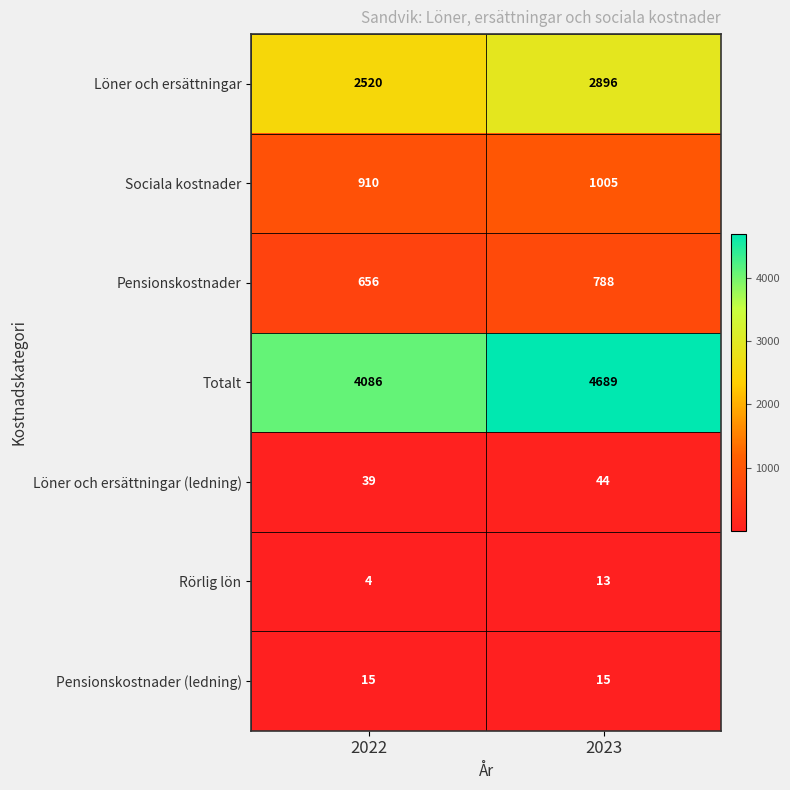

Reading left to right, extract all data points from this chart.

Löner och ersättningar: 2520	2896
Sociala kostnader: 910	1005
Pensionskostnader: 656	788
Totalt: 4086	4689
Löner och ersättningar (ledning): 39	44
Rörlig lön: 4	13
Pensionskostnader (ledning): 15	15